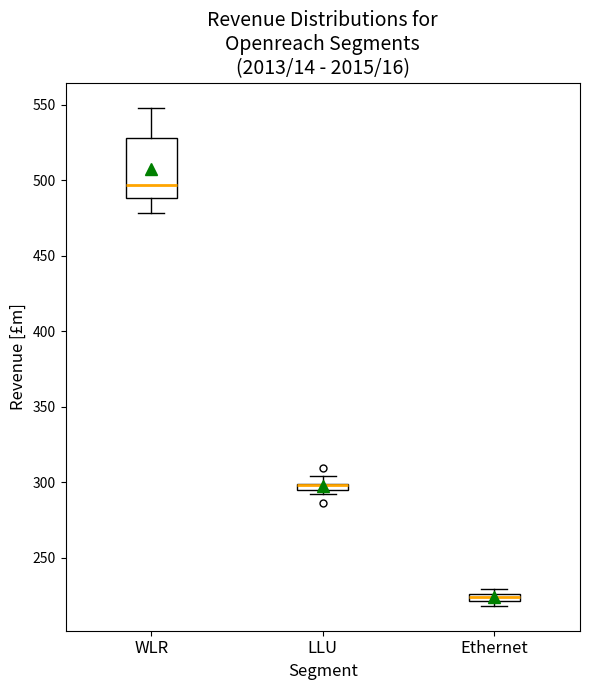

Where is the lower edge of the box for WLR on the y-axis? The values are not printed on the chart, so give them approximately, as read against the axis.

490